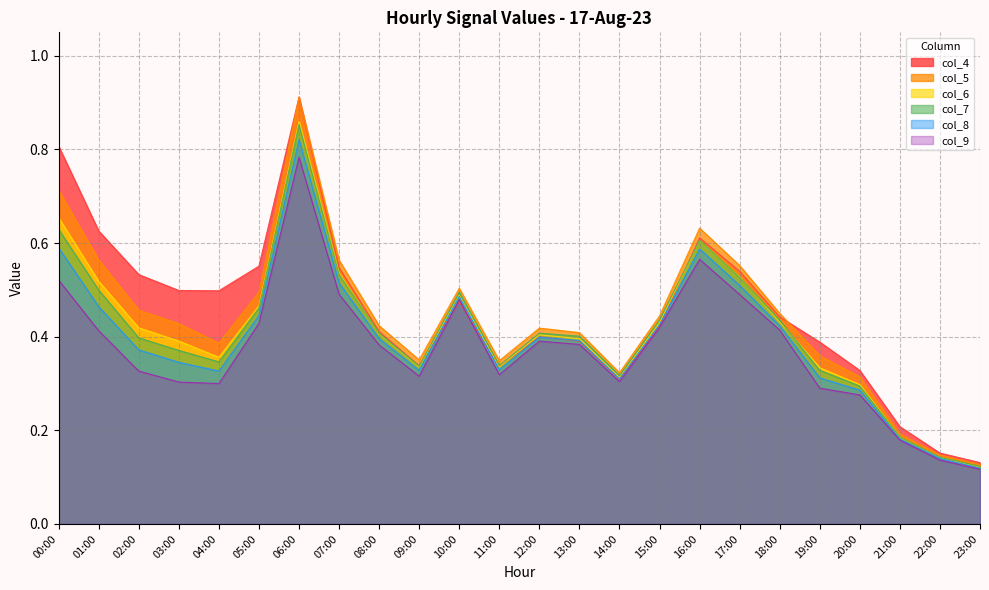

The value of col_9 at 23:00 is 0.1. True or false?

True